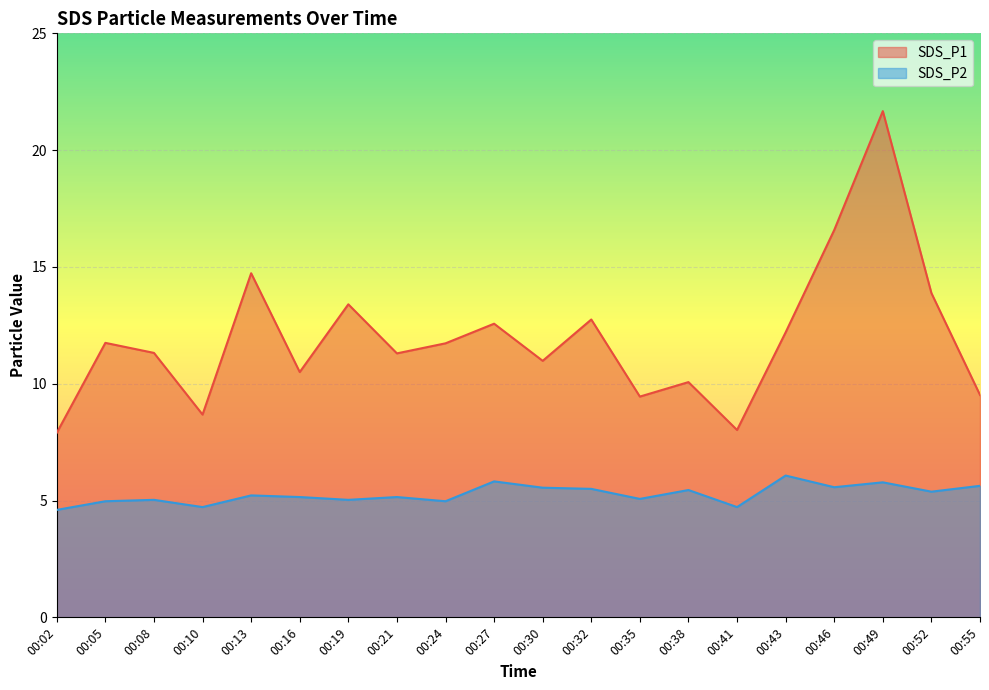

Which series has the widest spread of values?

SDS_P1